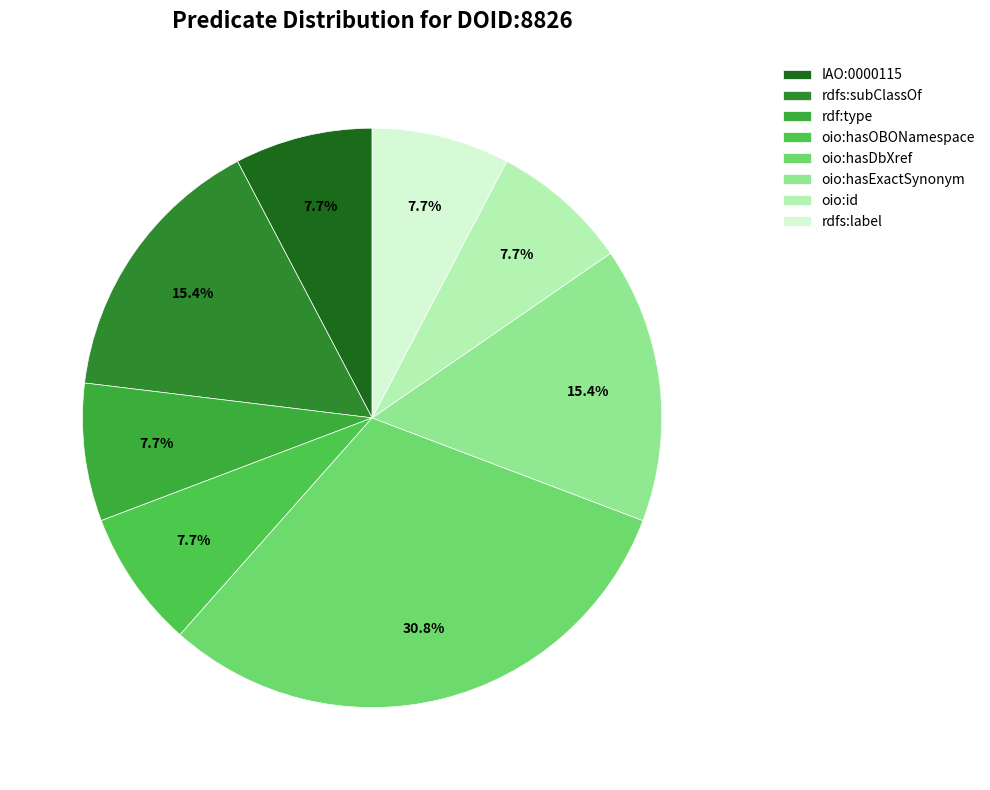

Which slice is the smallest?

IAO:0000115